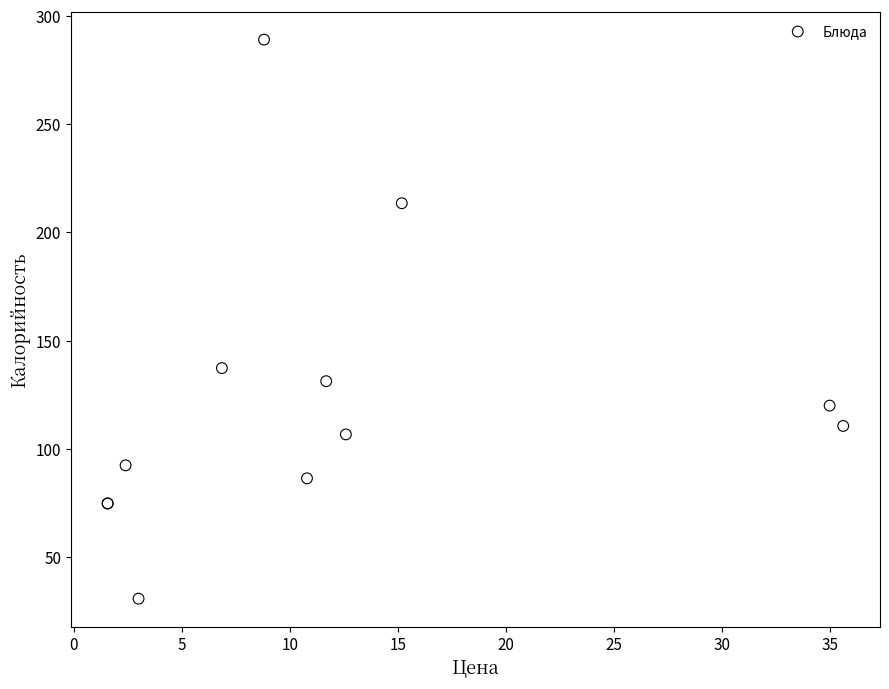

What Y value in the scatter plot is closest to 159?

137.3